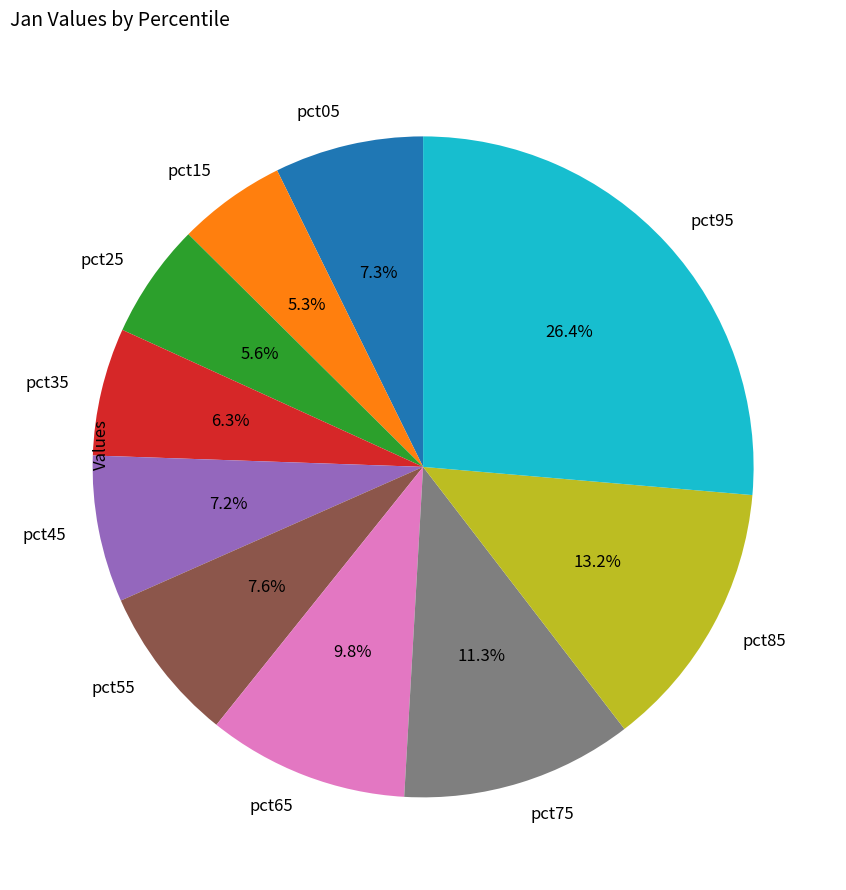

How many slices are in this pie chart?

10